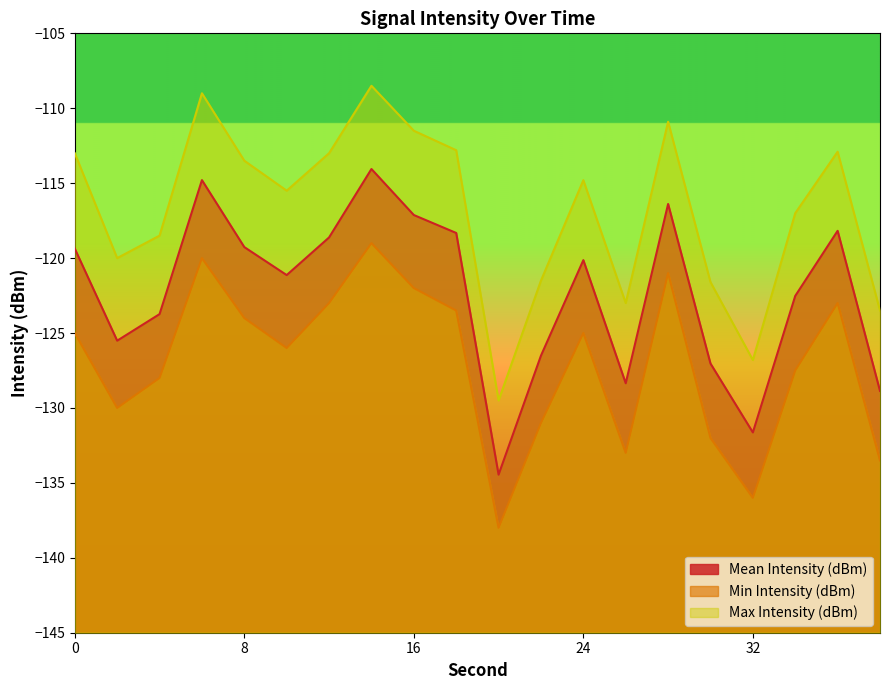

Between 24 and 28, which is larger?

28